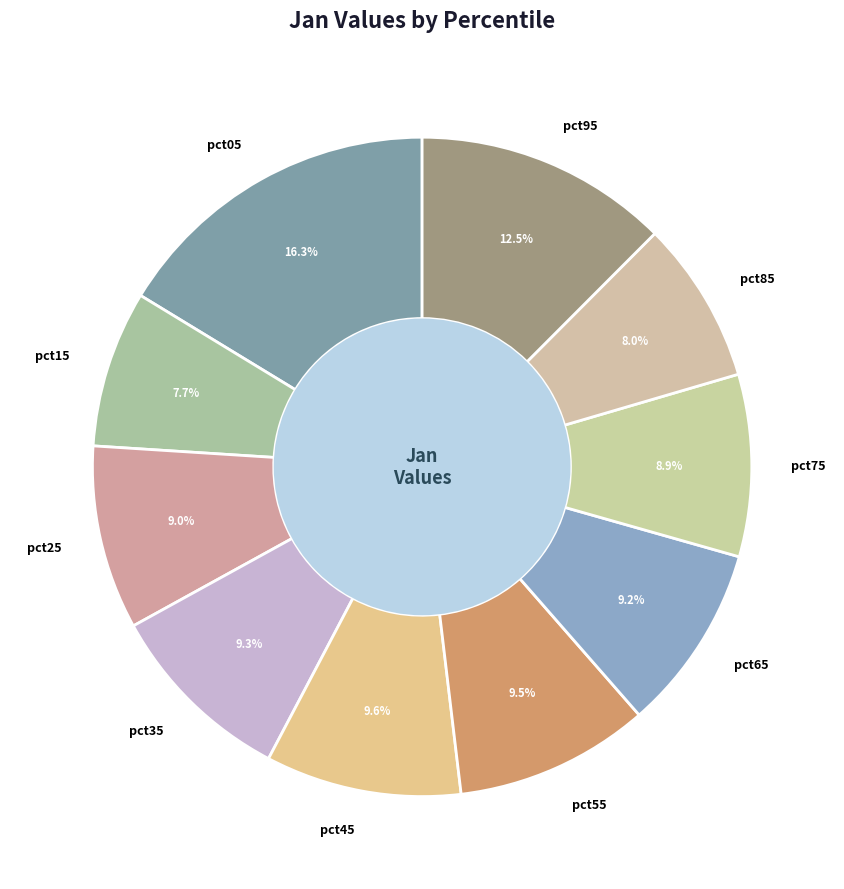

Which slice is the largest?

pct05